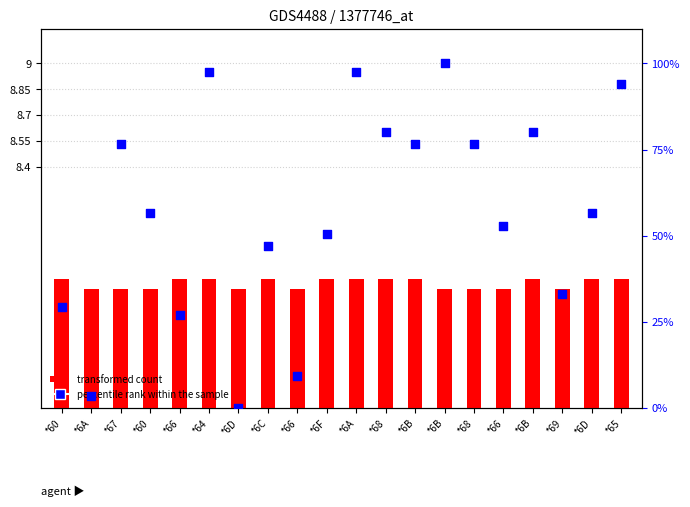

What are all the series names shown in the legend?

transformed count, percentile rank within the sample